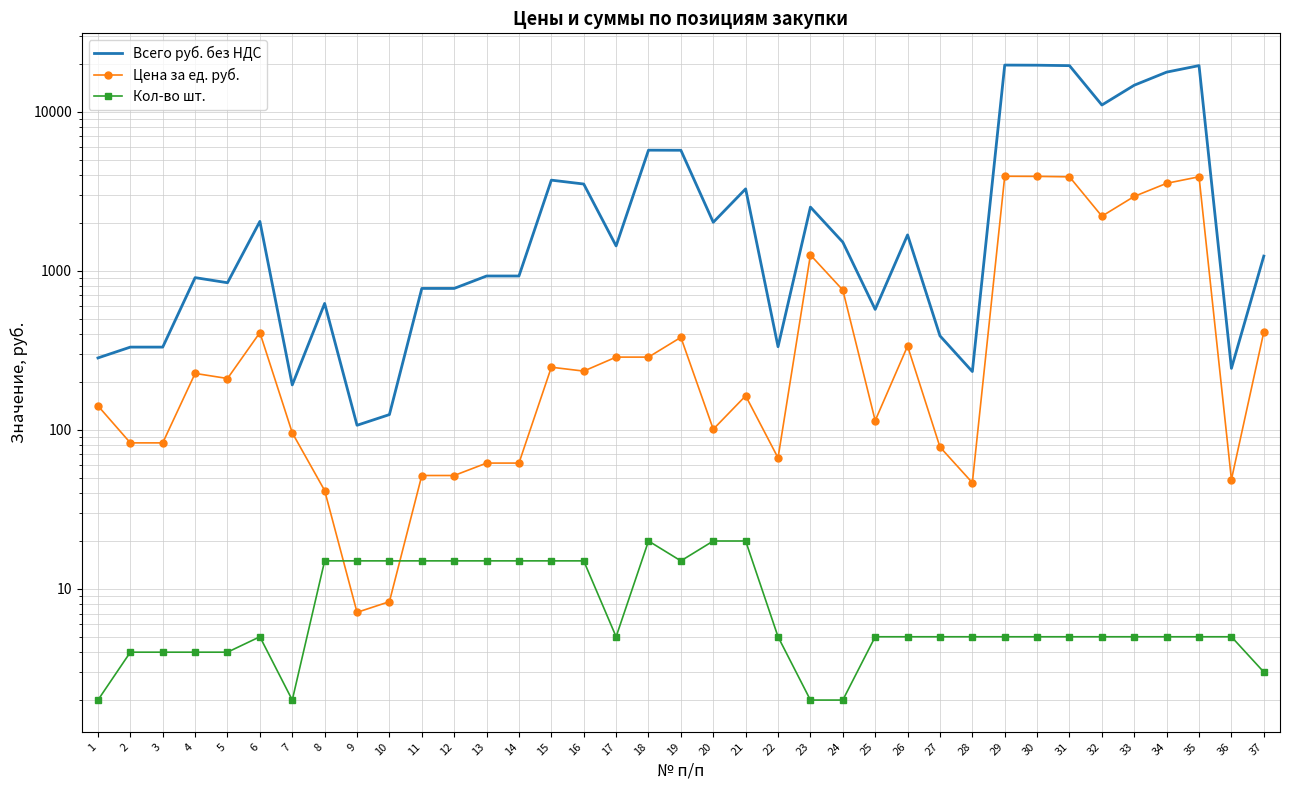

At which label is Цена за ед. руб. closest to 1966?

32